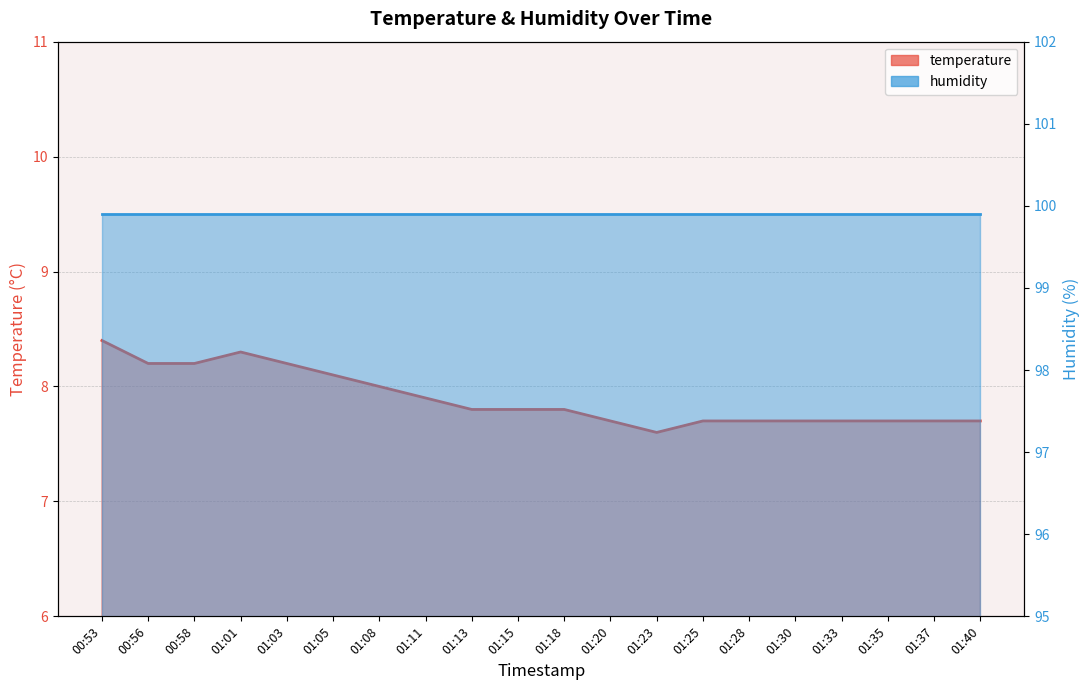

What is the minimum value shown in the chart?

7.6